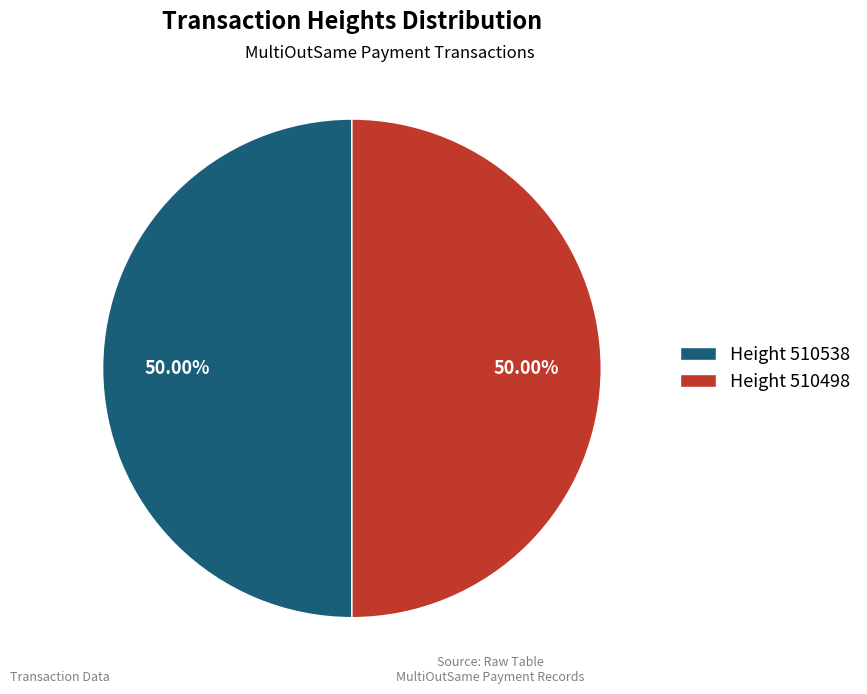

Do Height 510538 and Height 510498 together represent more than half of the pie?

Yes